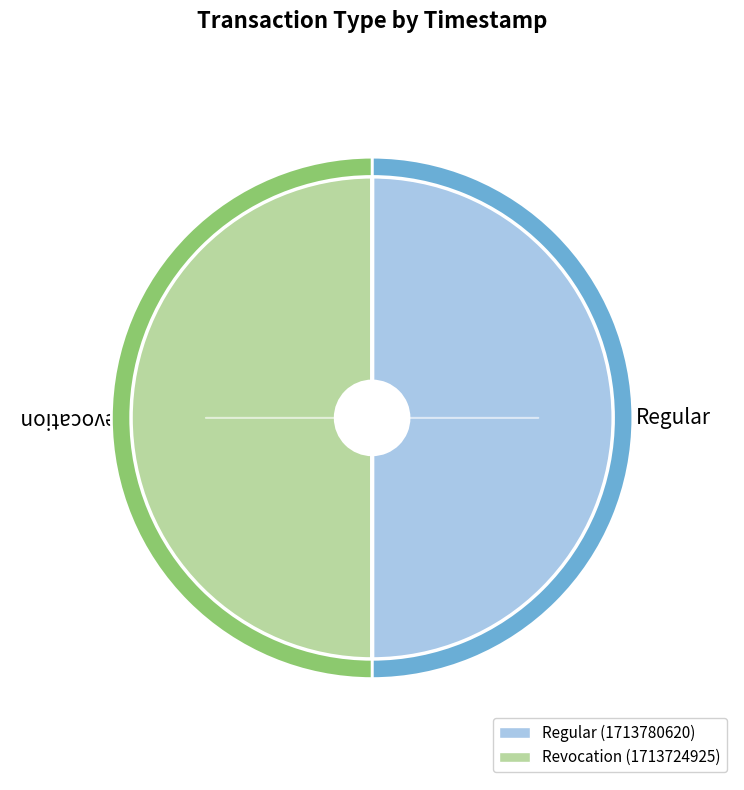

To the nearest percent, what percentage of the pie is Revocation?

50%